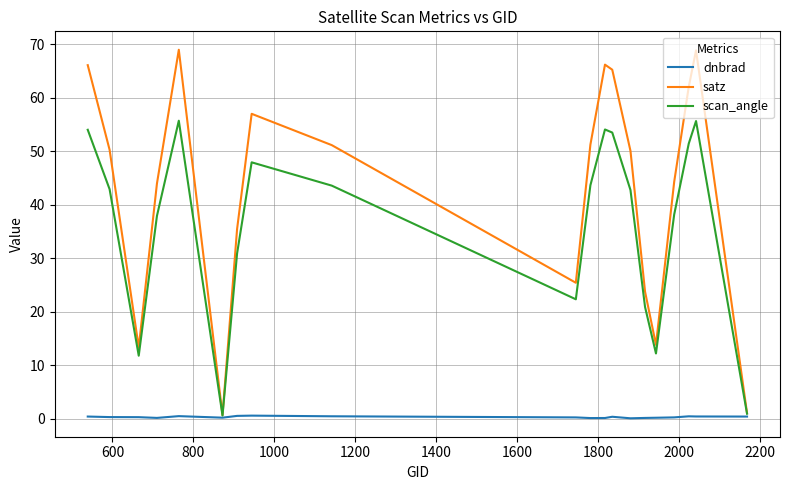

How many lines are shown in the chart?

3